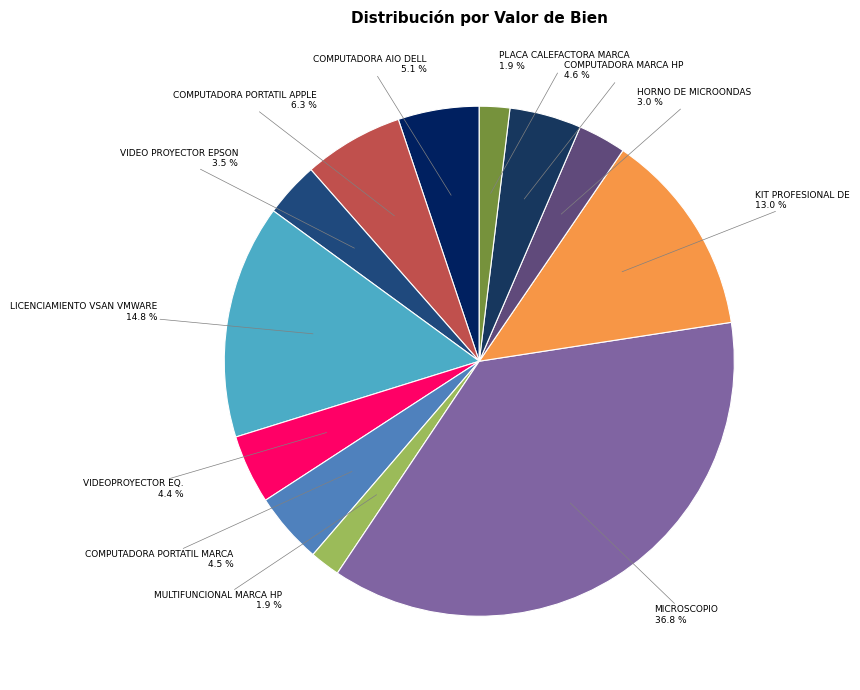

To the nearest percent, what is the difference between the largest and smallest slice percentages?

35%